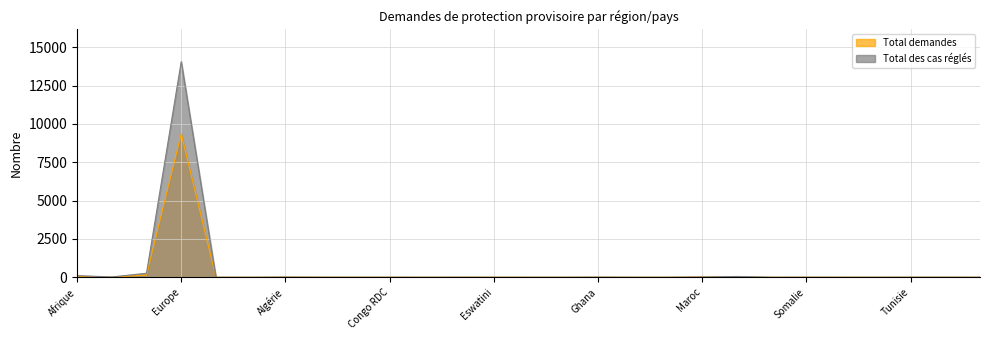

At which label does Total des cas réglés reach its peak?

Europe